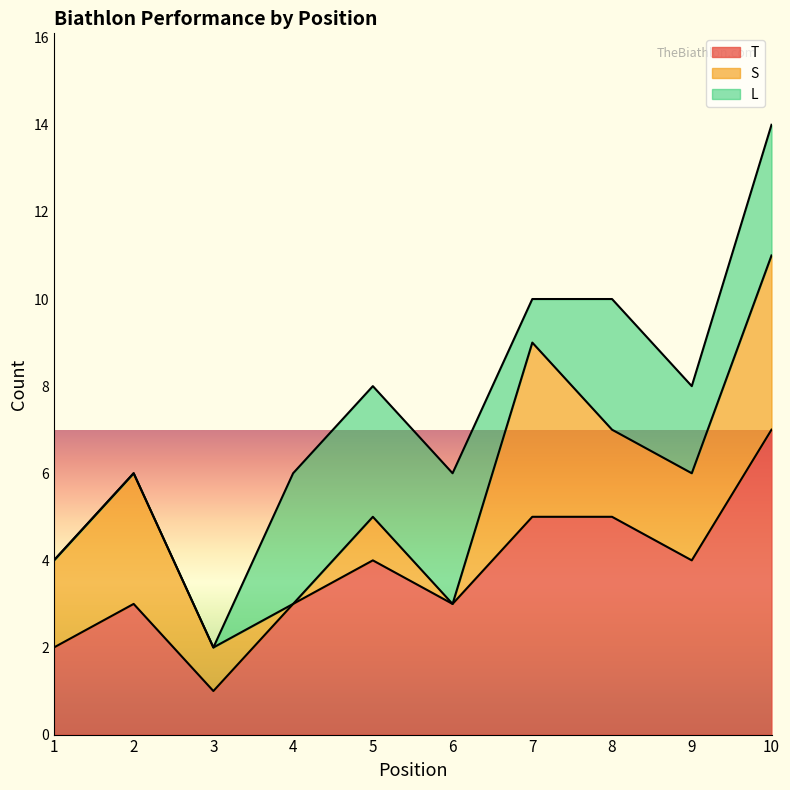

Reading left to right, transcribe all the data shown in this chart.

T: 1=2	2=3	3=1	4=3	5=4	6=3	7=5	8=5	9=4	10=7
S: 1=2	2=3	3=1	4=0	5=1	6=0	7=4	8=2	9=2	10=4
L: 1=0	2=0	3=0	4=3	5=3	6=3	7=1	8=3	9=2	10=3